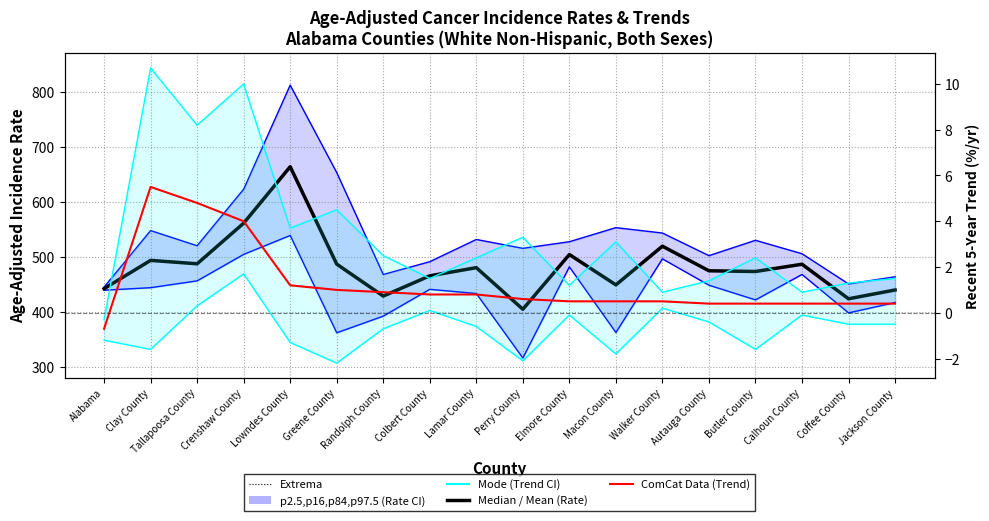

True or false: Mean (Incidence Rate) and Mode (Trend Lower CI) cross at least once.

False